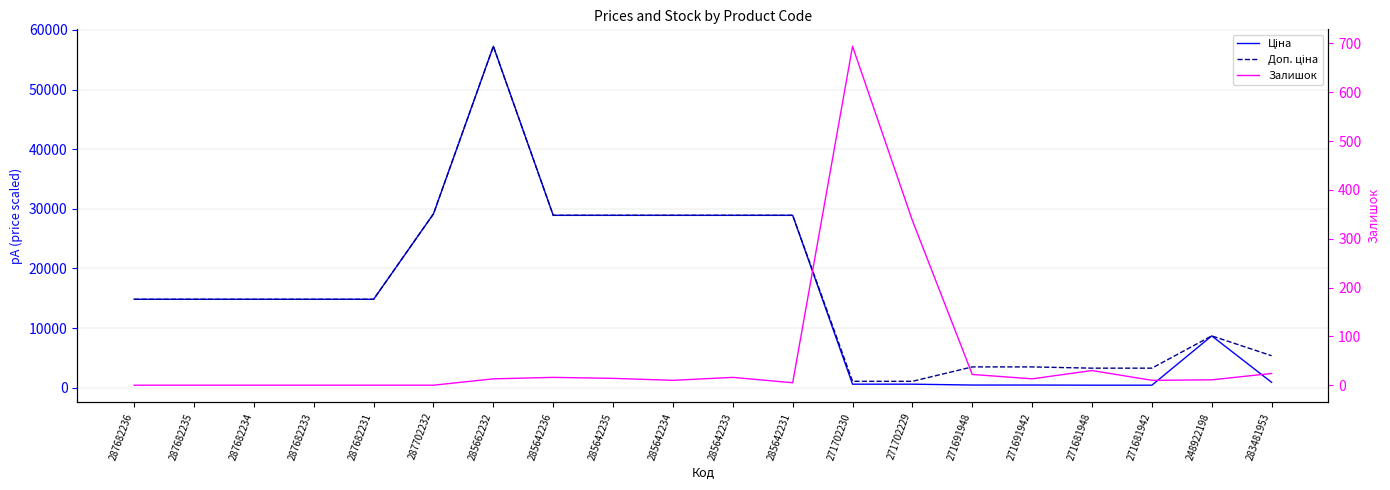

How many intersections are there between Залишок and Ціна?

2